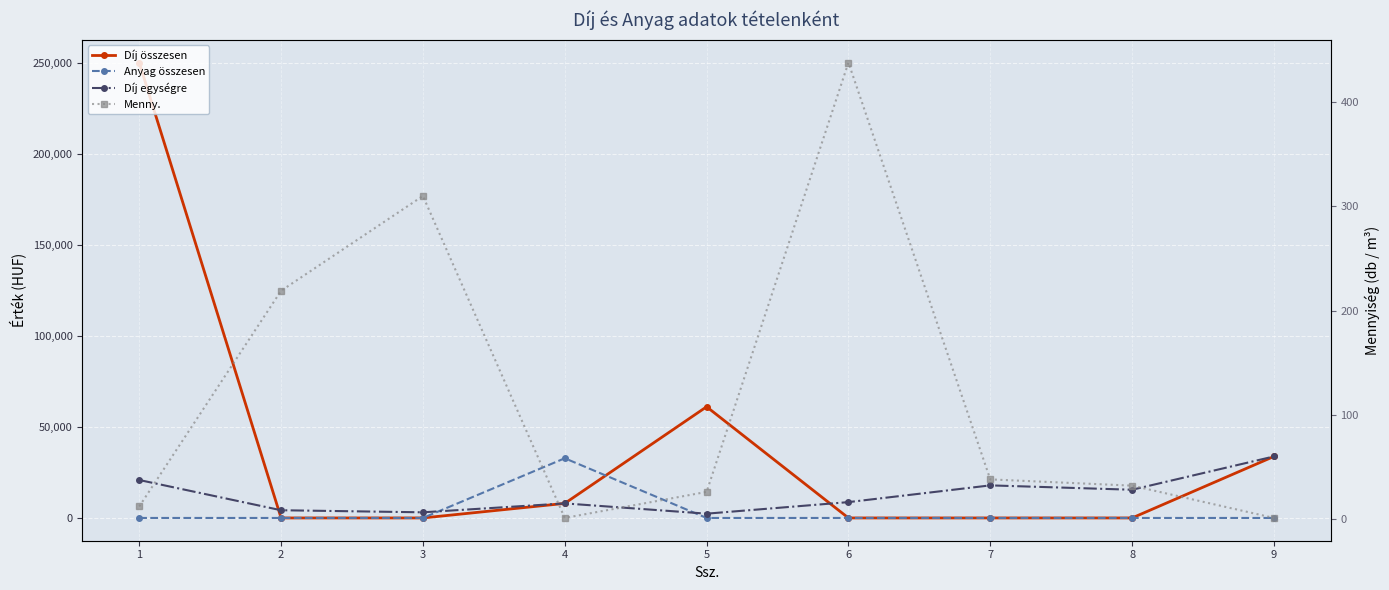

What is the average value of the Menny. series?

120